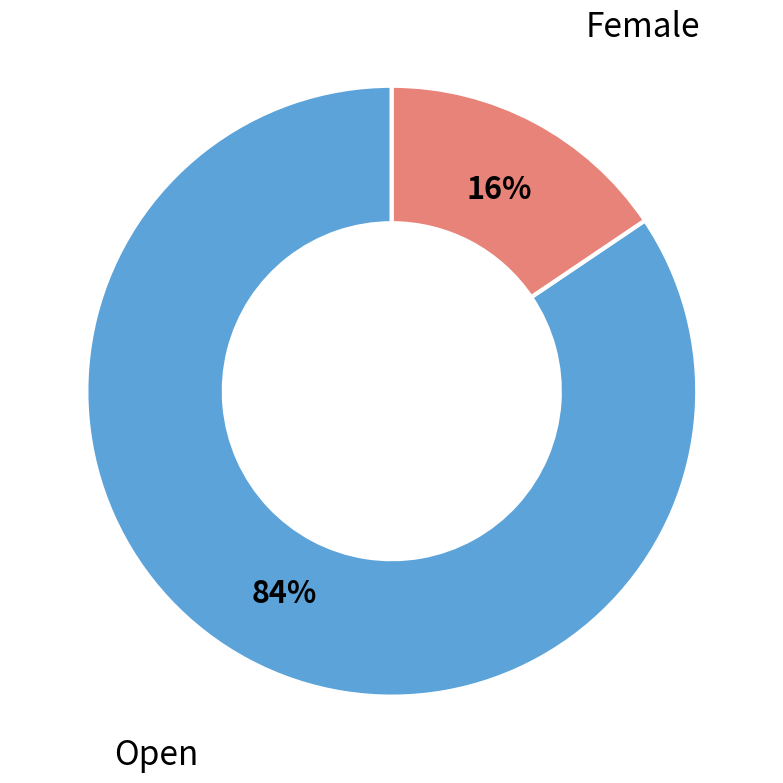

To the nearest percent, what is the combined percentage of Female and Open?

100%